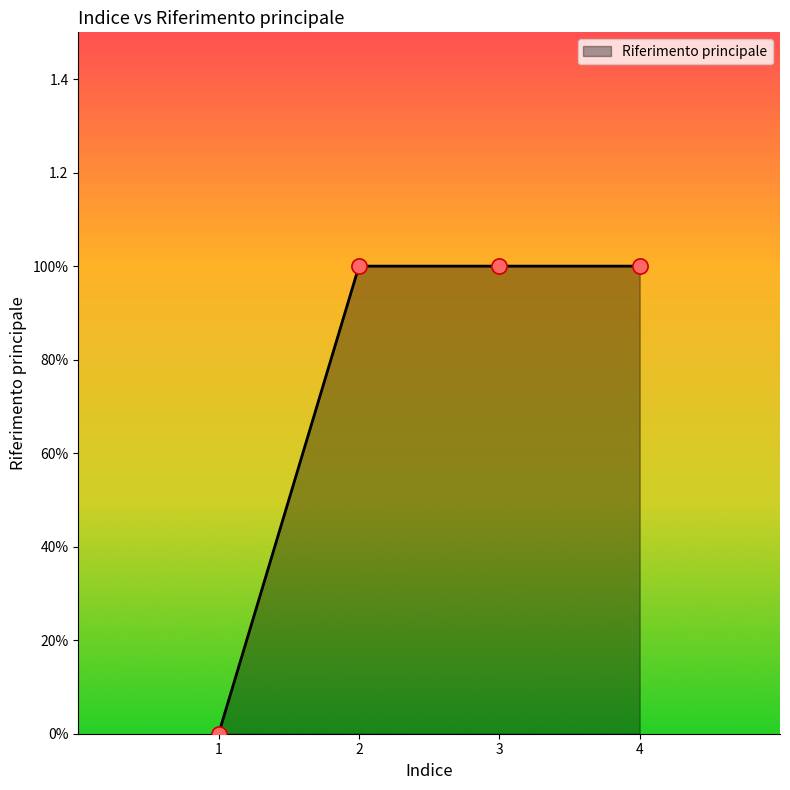

What is the change in value from 1 to 3?

+1